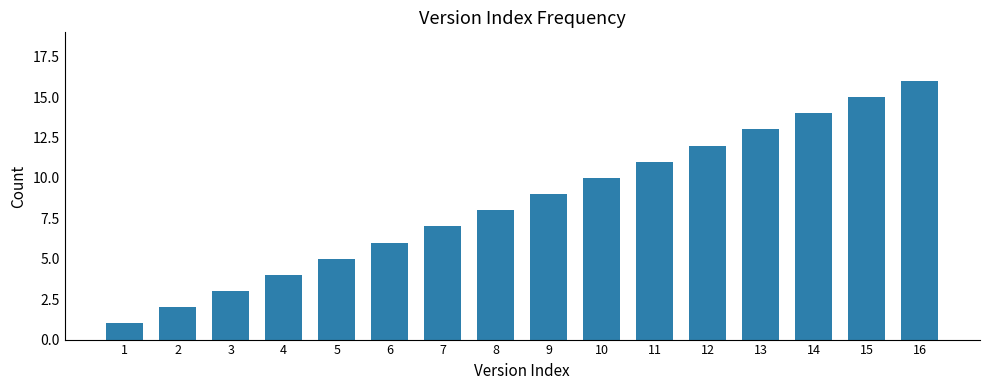

What is the maximum value shown in the chart?

16